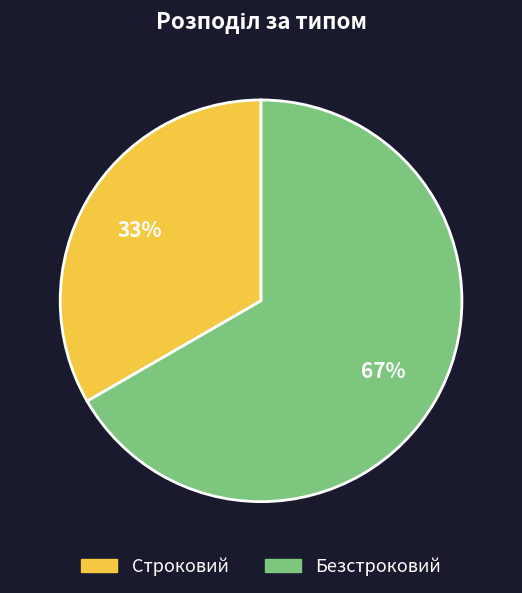

What percentage is the Строковий slice, to the nearest percent?

33%